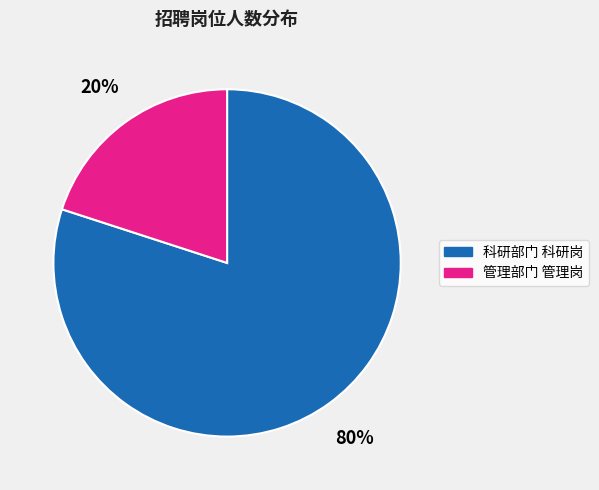

How many segments does this pie chart have?

2